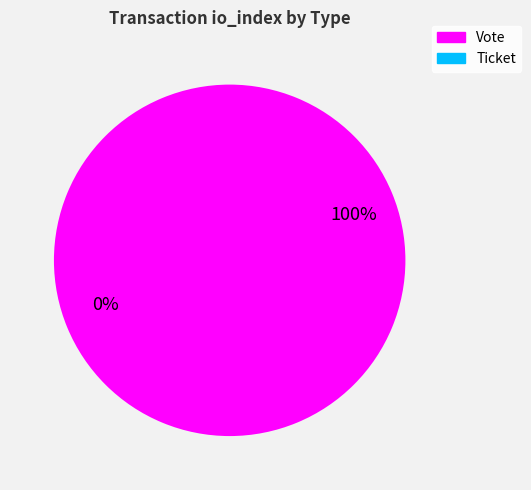

To the nearest percent, what is the difference between the largest and smallest slice percentages?

100%